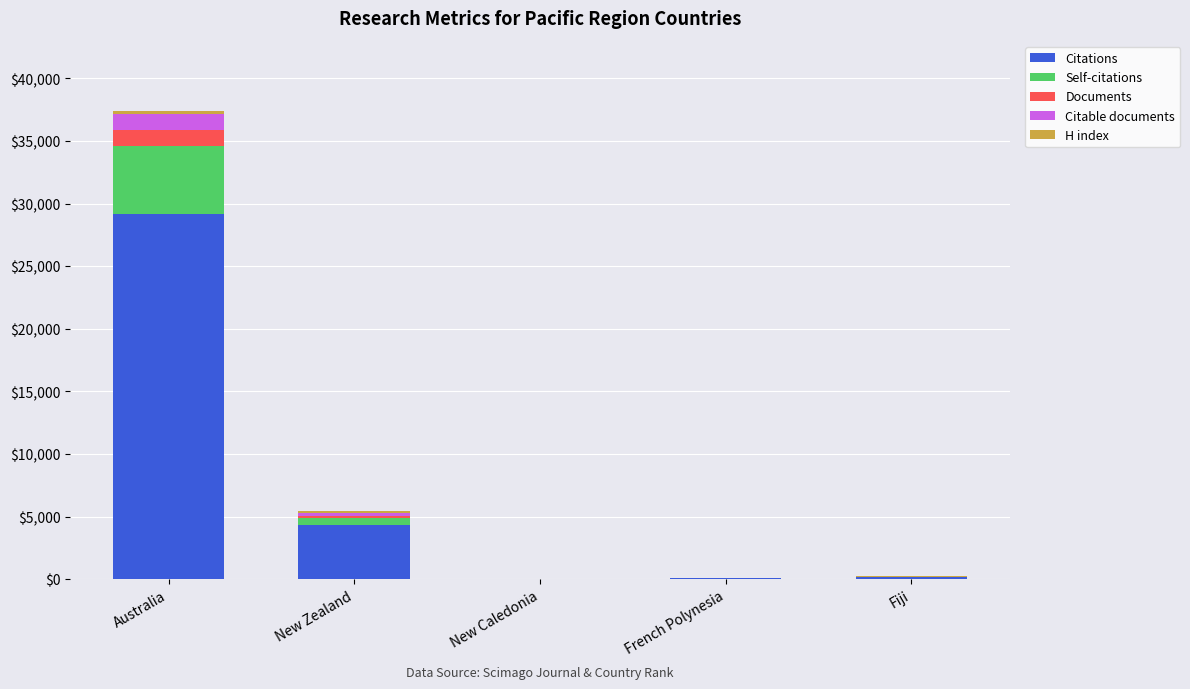

What is the maximum value for Citations?

29194